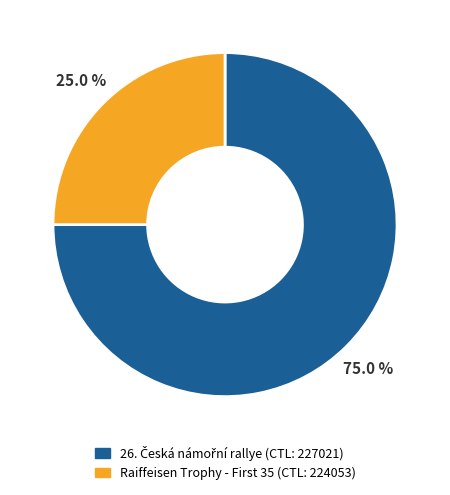

Is there any slice that represents more than half of the pie?

Yes